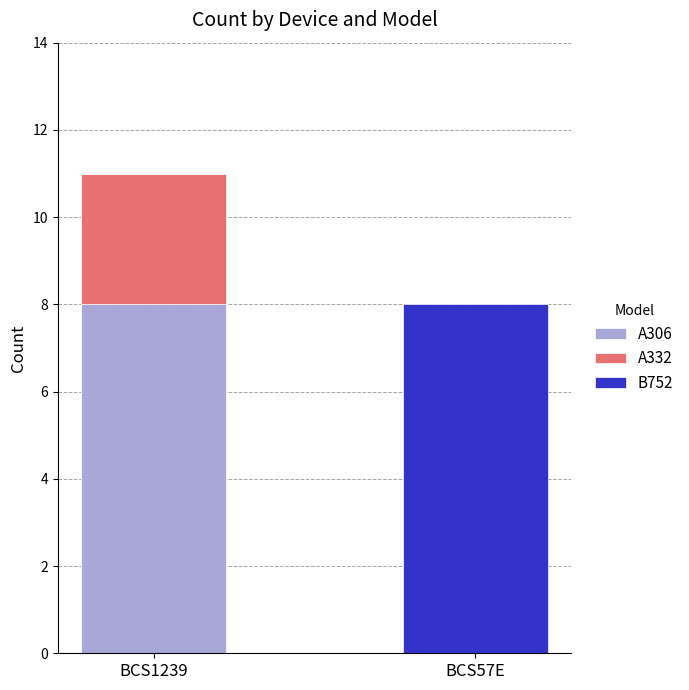

Is it true that A306 equals 8 at BCS1239?

True